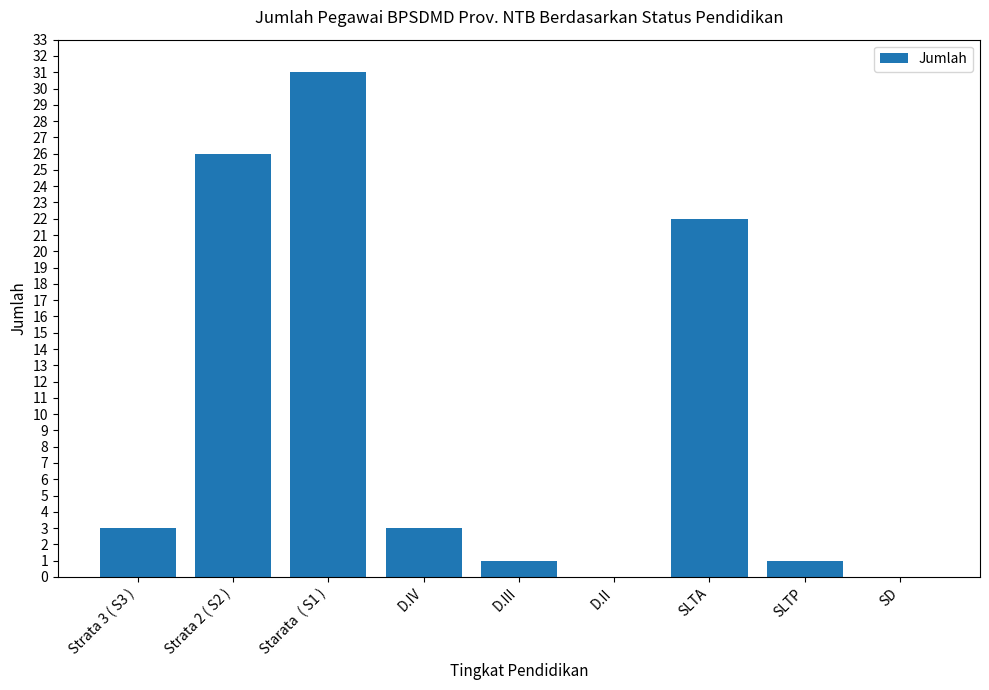

What is the sum of the values at D.III and SLTA?

23